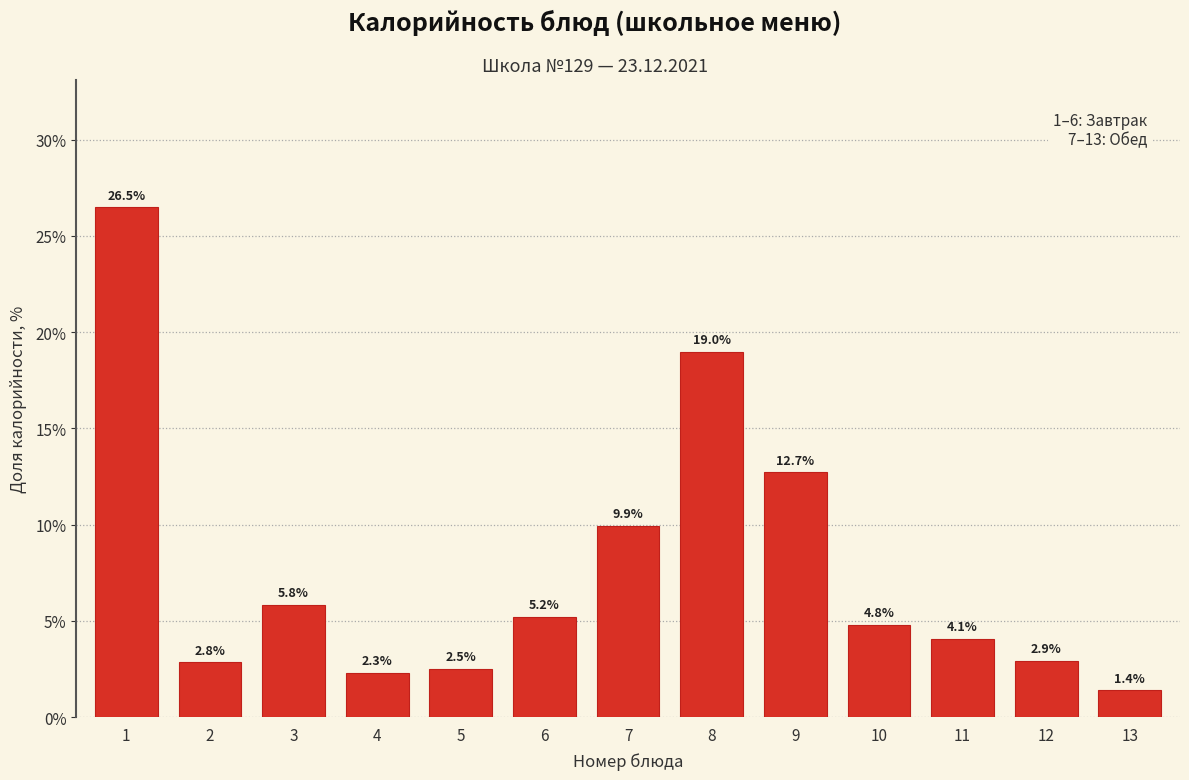

Reading left to right, list all the values displayed in this chart.

26.5	2.8	5.8	2.3	2.5	5.2	9.9	19.0	12.7	4.8	4.1	2.9	1.4